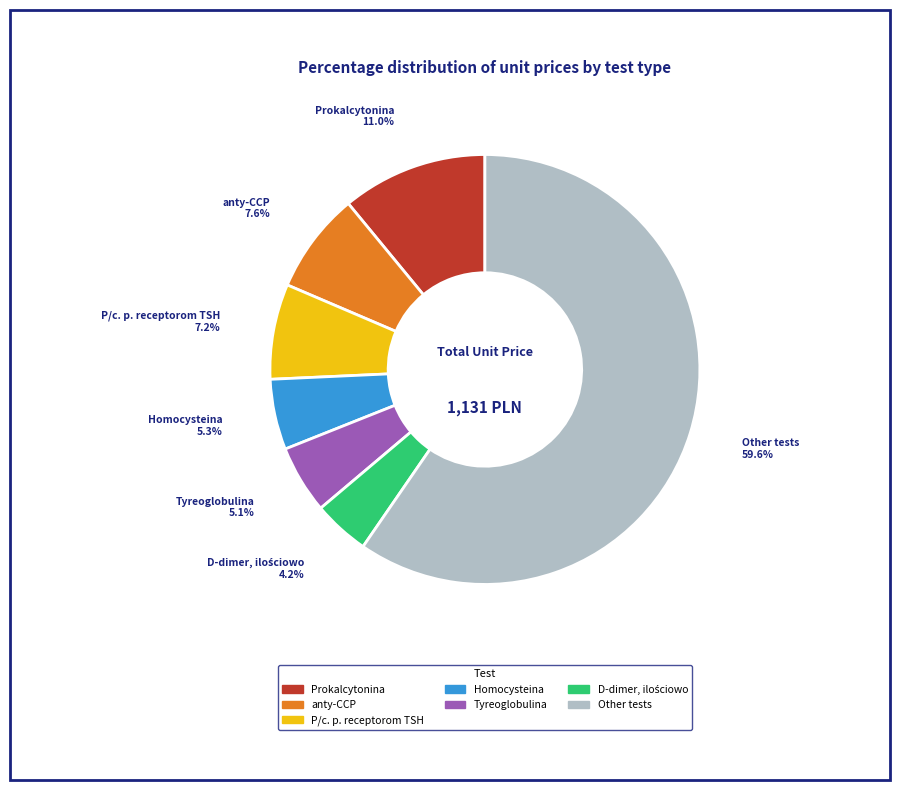

Does any single category account for the majority?

Yes